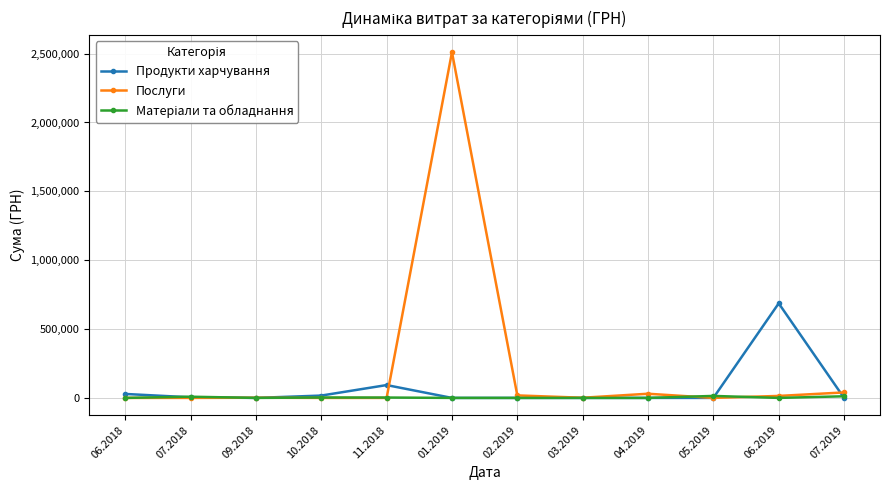

How many lines are shown in the chart?

3